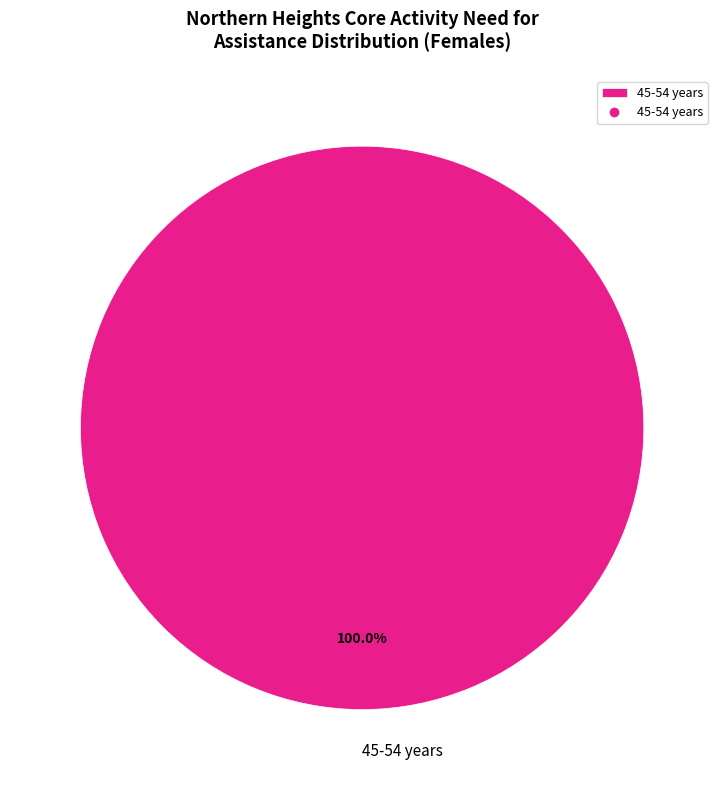

Which slice represents more than half of the pie?

45-54 years